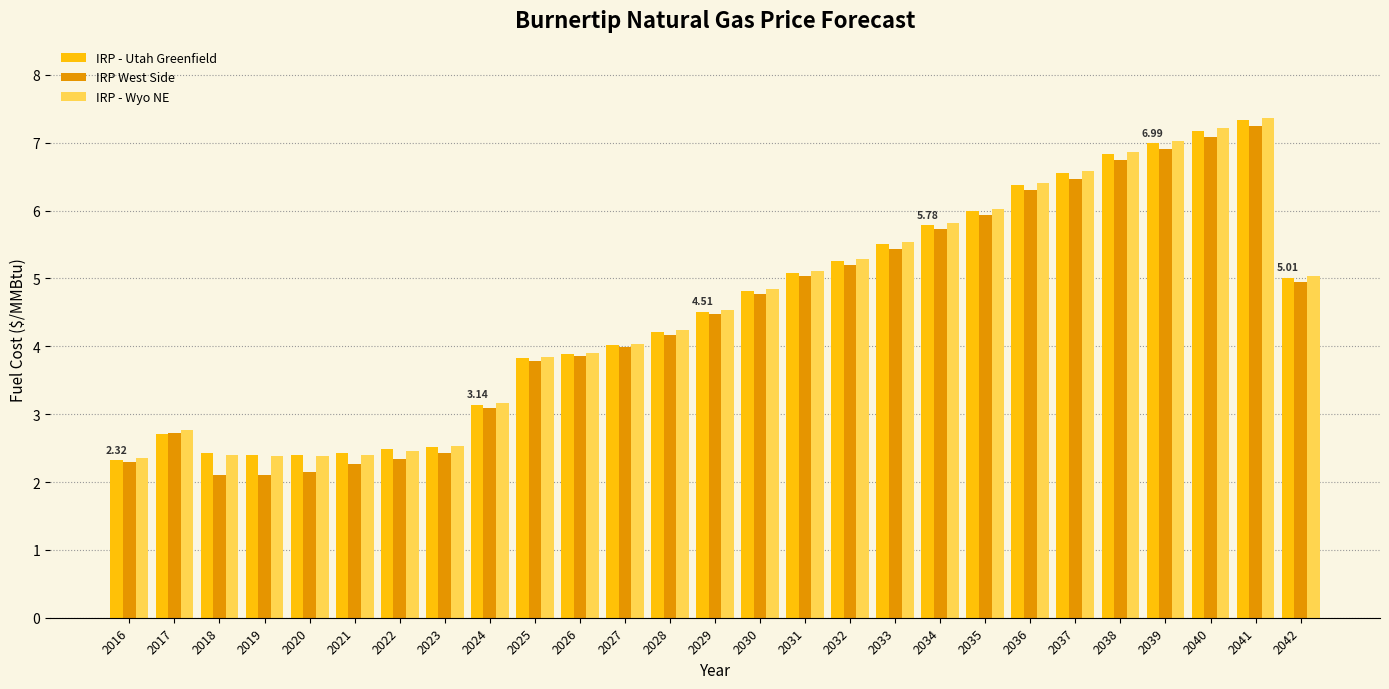

Which series has the largest range (max minus min)?

IRP West Side